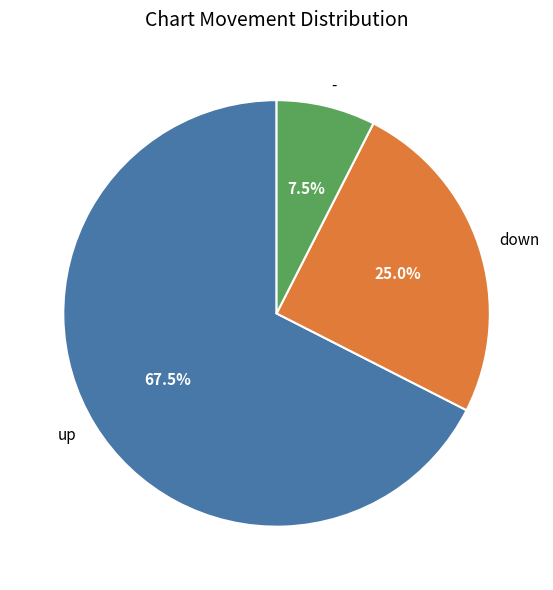

Which slice is the largest?

up